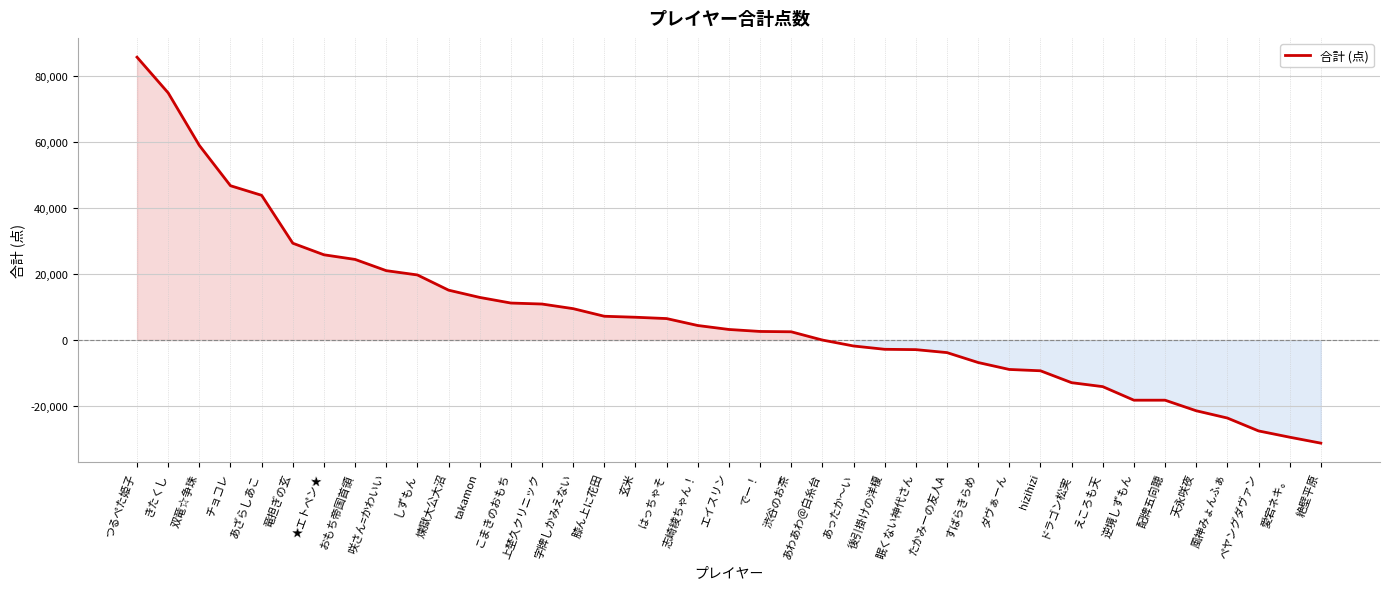

What is the difference between the values at つるぺた姫子 and こまきのおもち?

74400